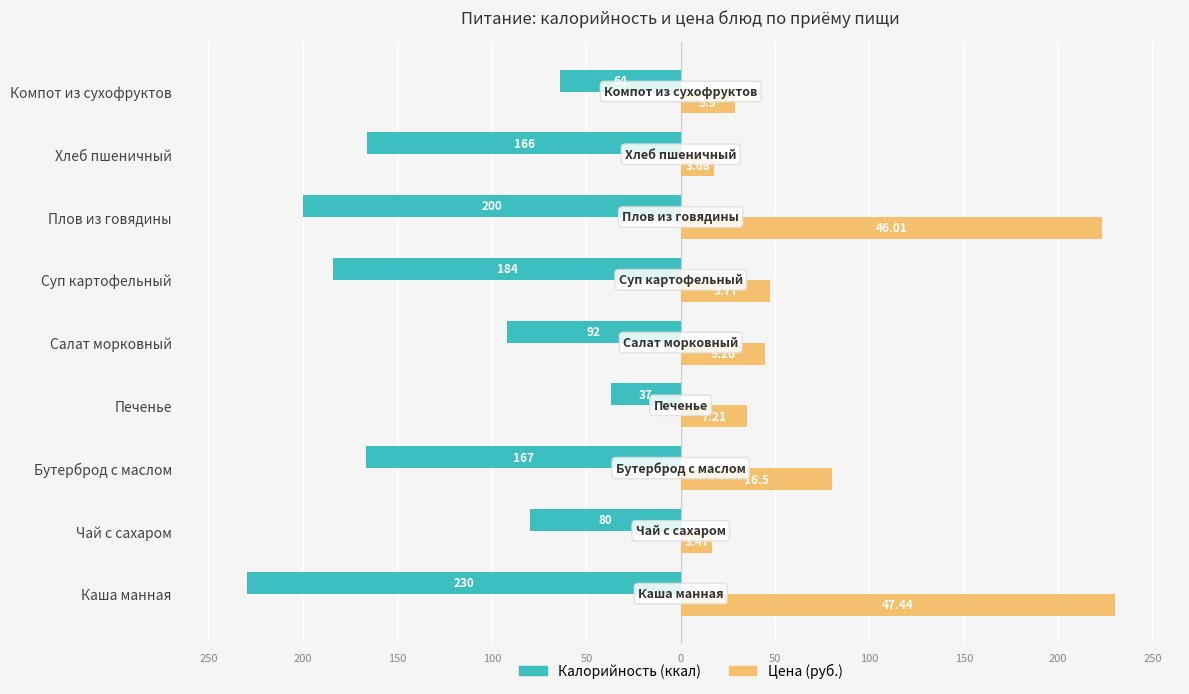

How many bars are there in total?

18